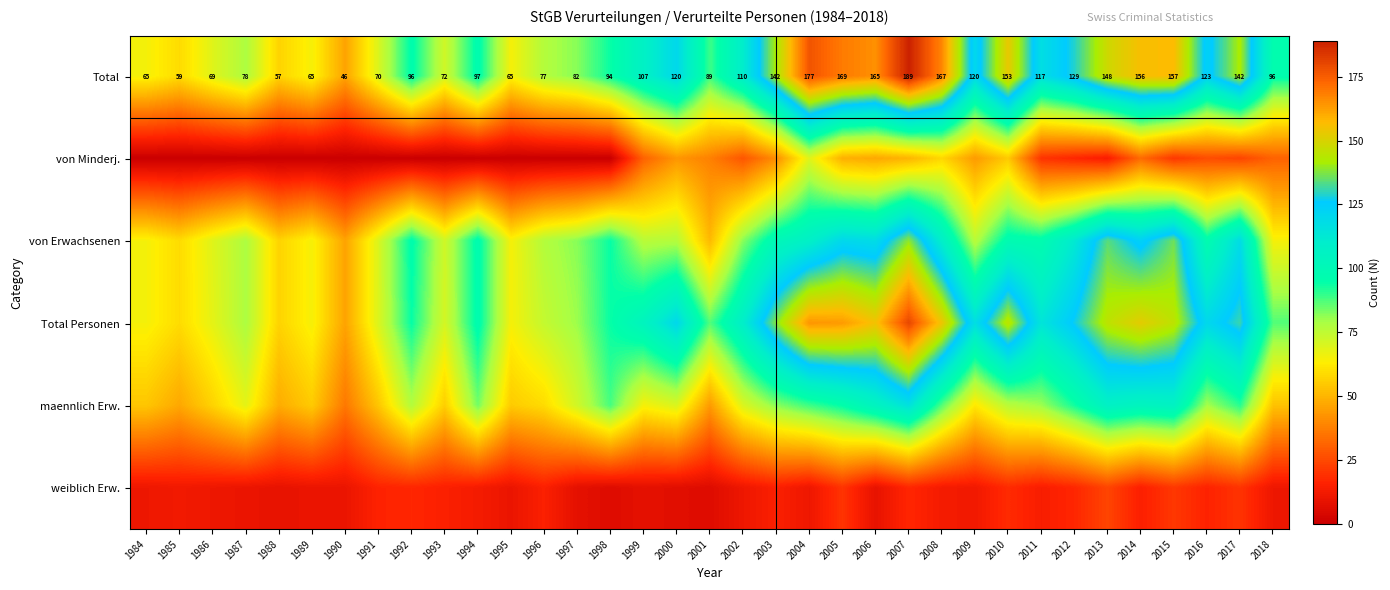

What is the sum of all Total values?

3868